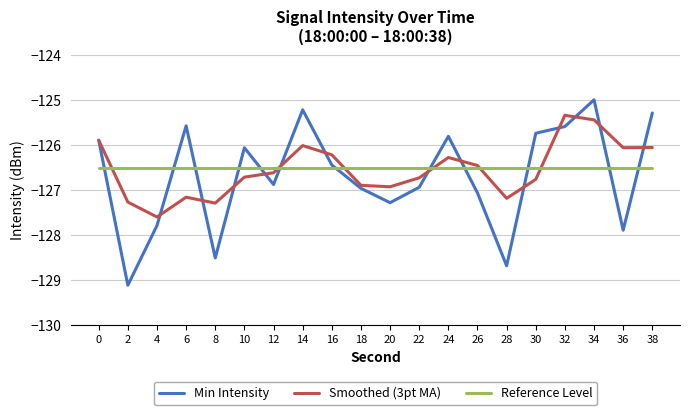

At 30, list the series in order from largest to smallest.

Min Intensity, Reference Level, Smoothed (3pt MA)